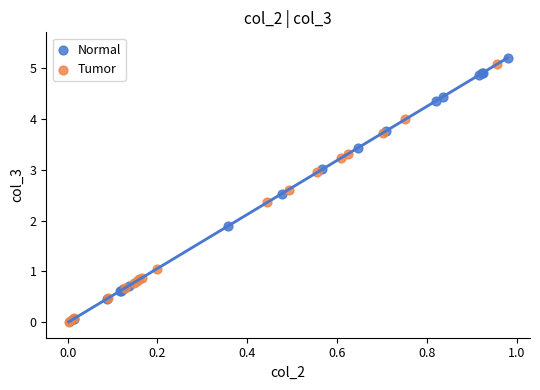

Which series contains the lowest Y value?

Tumor